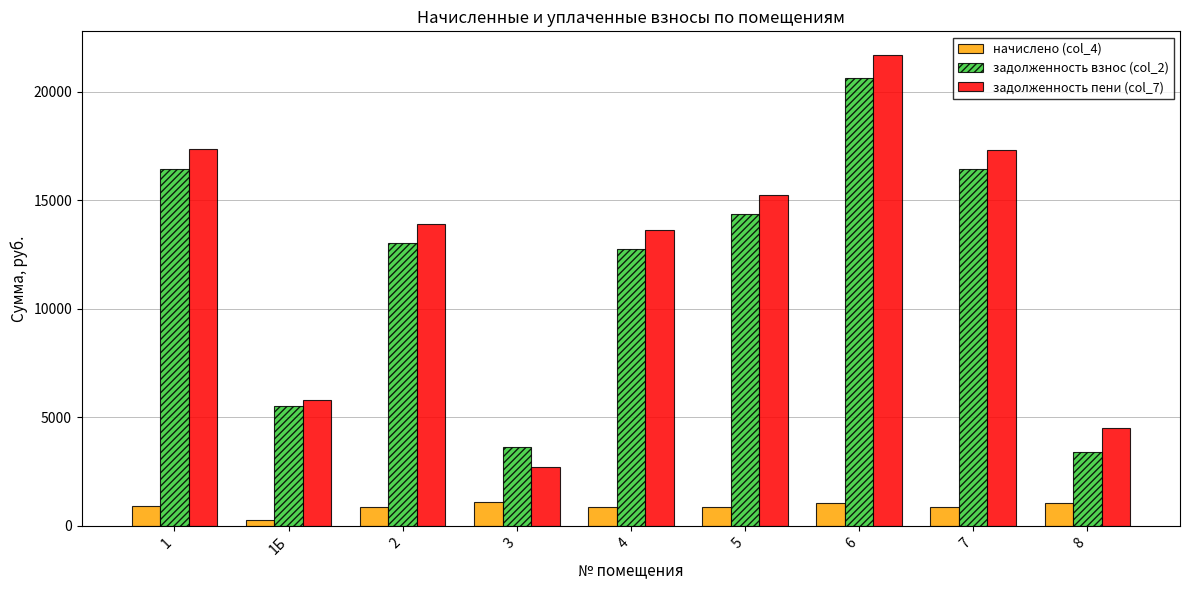

What value does the задолженность пени (col_7) series have at 4?

13639.0